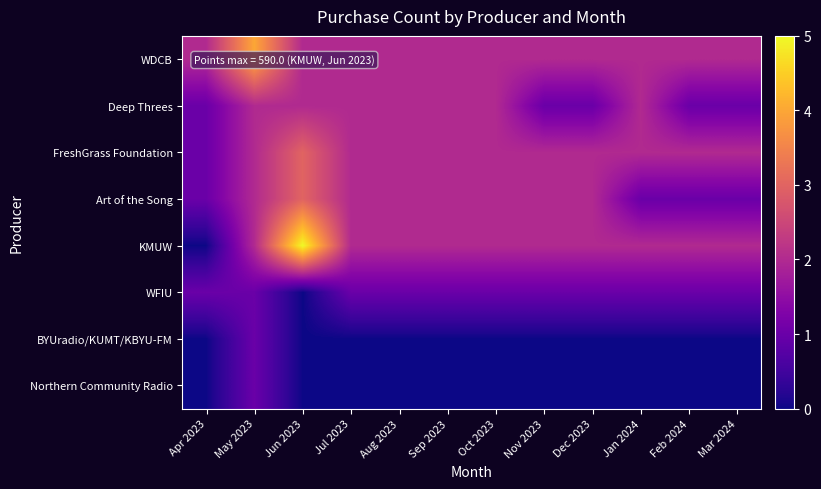

What is the difference between the highest and lowest values at May 2023?

3